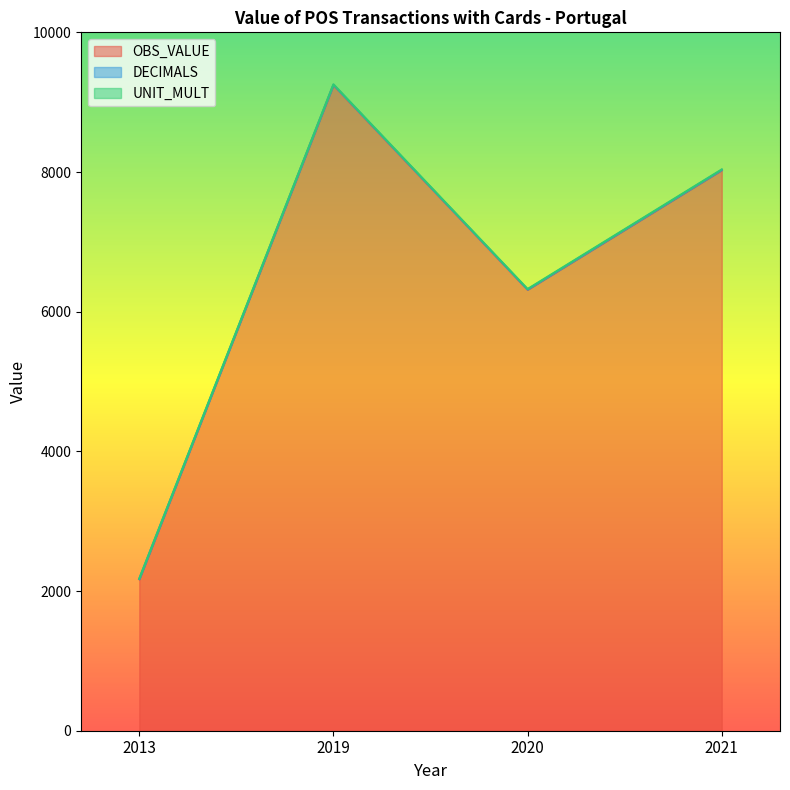

At how many categories does at least one series exceed 1976?

4